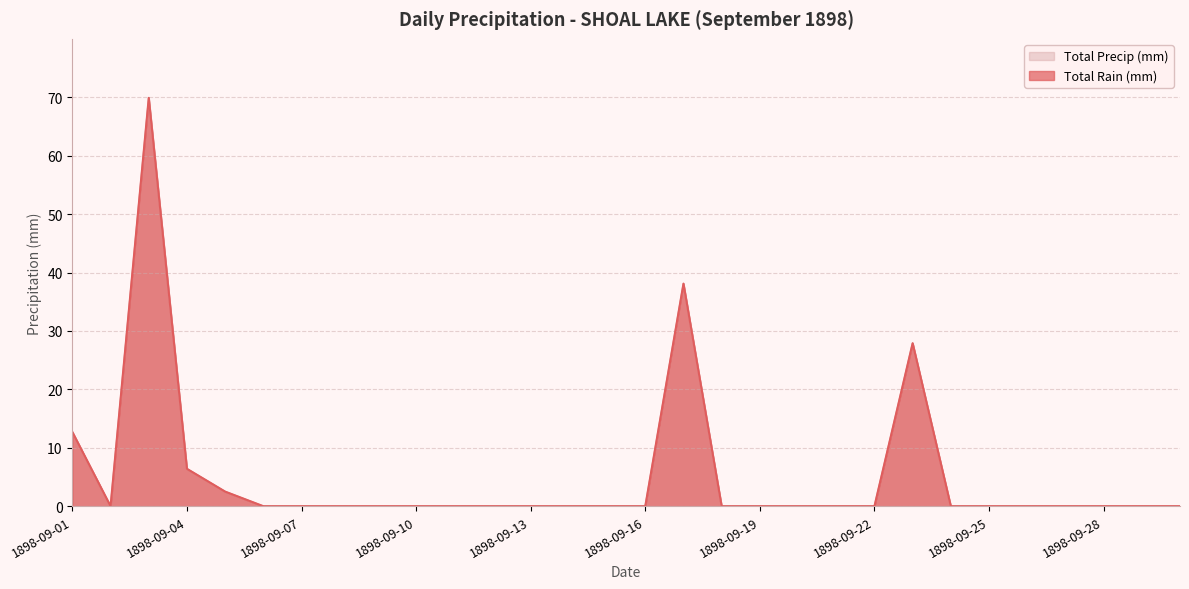

How many values in Total Rain (mm) are above zero?

6